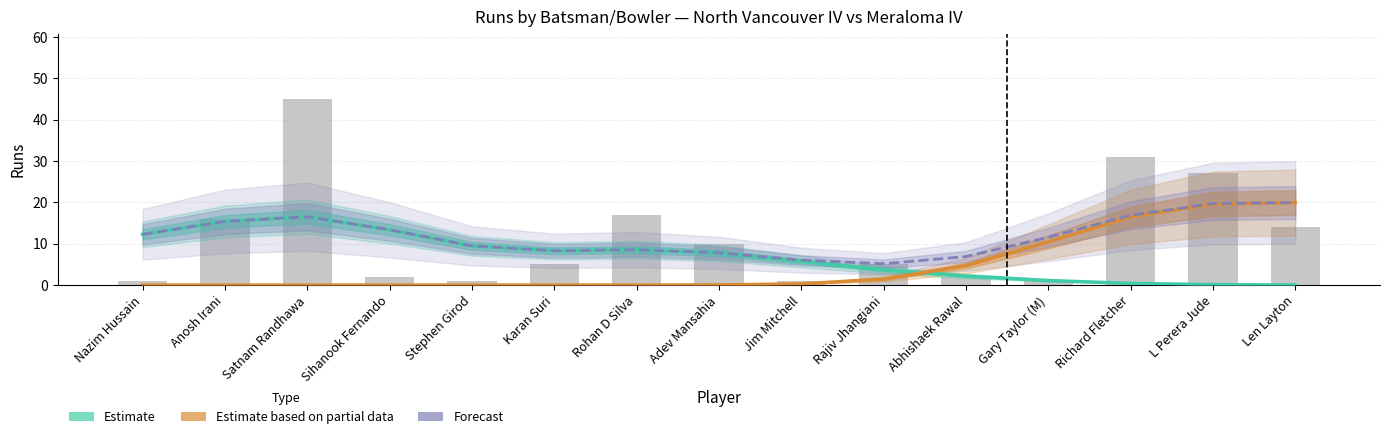

What is the label of the 3rd bar from the left?

Satnam Randhawa